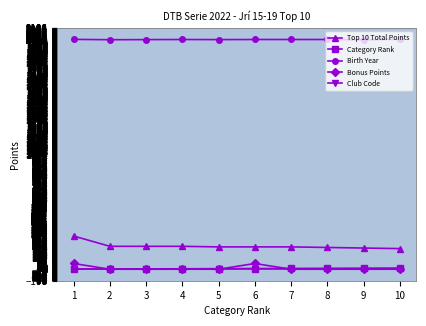

What is the approximate value of Top 10 Total Points at 6, to the nearest 5?

195